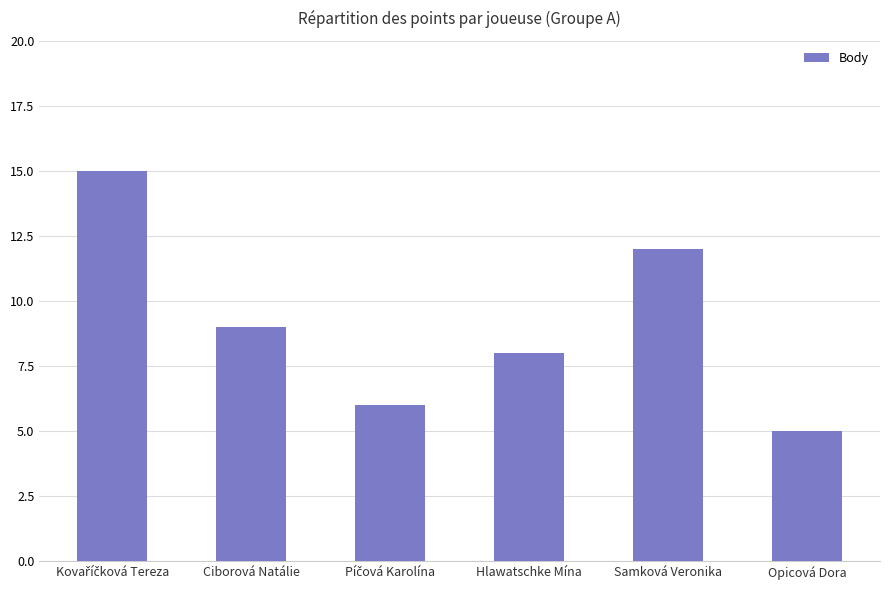

What is the label of the 2nd bar from the right?

Samková Veronika